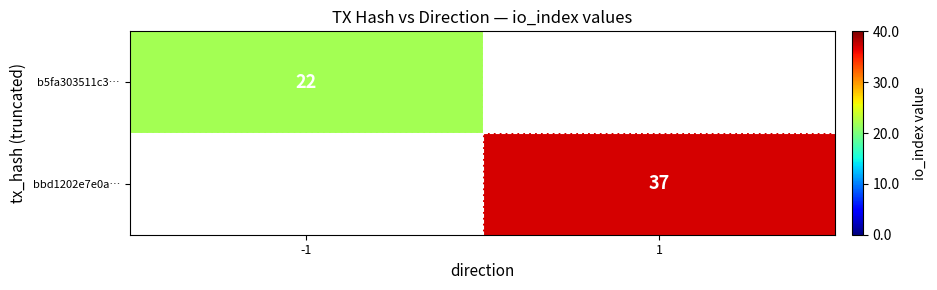

Is the value of b5fa303511c3… at -1 greater than the value of bbd1202e7e0a… at 1?

No